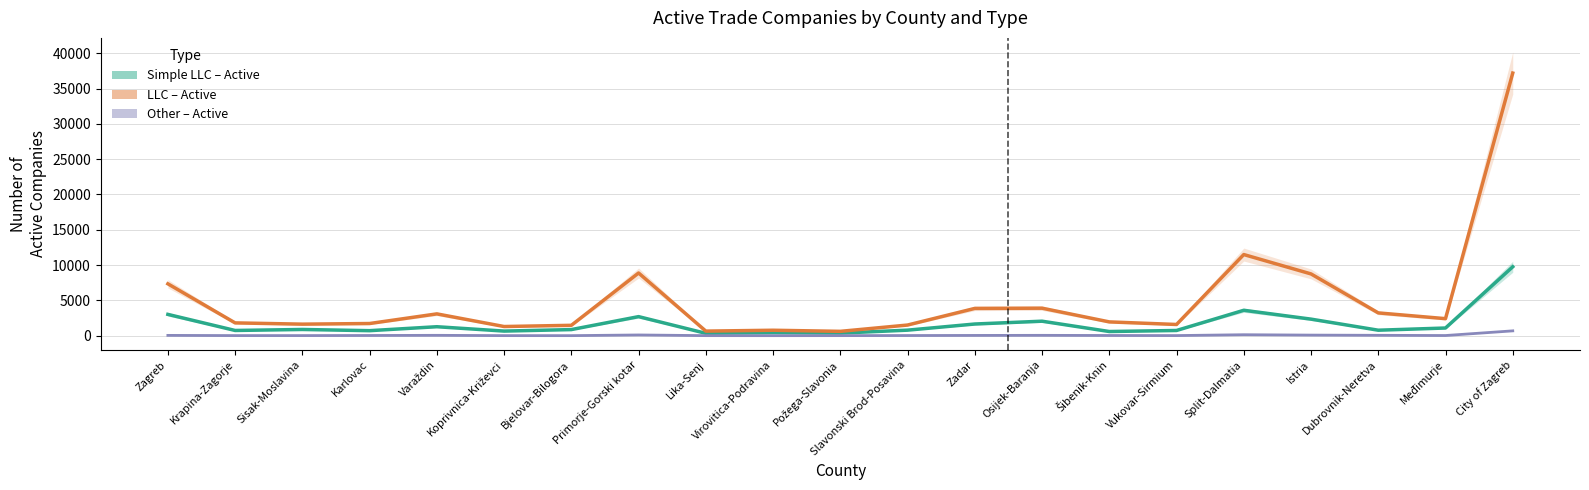

True or false: Simple LLC – Active has more than 0 points higher than both neighbors.

True